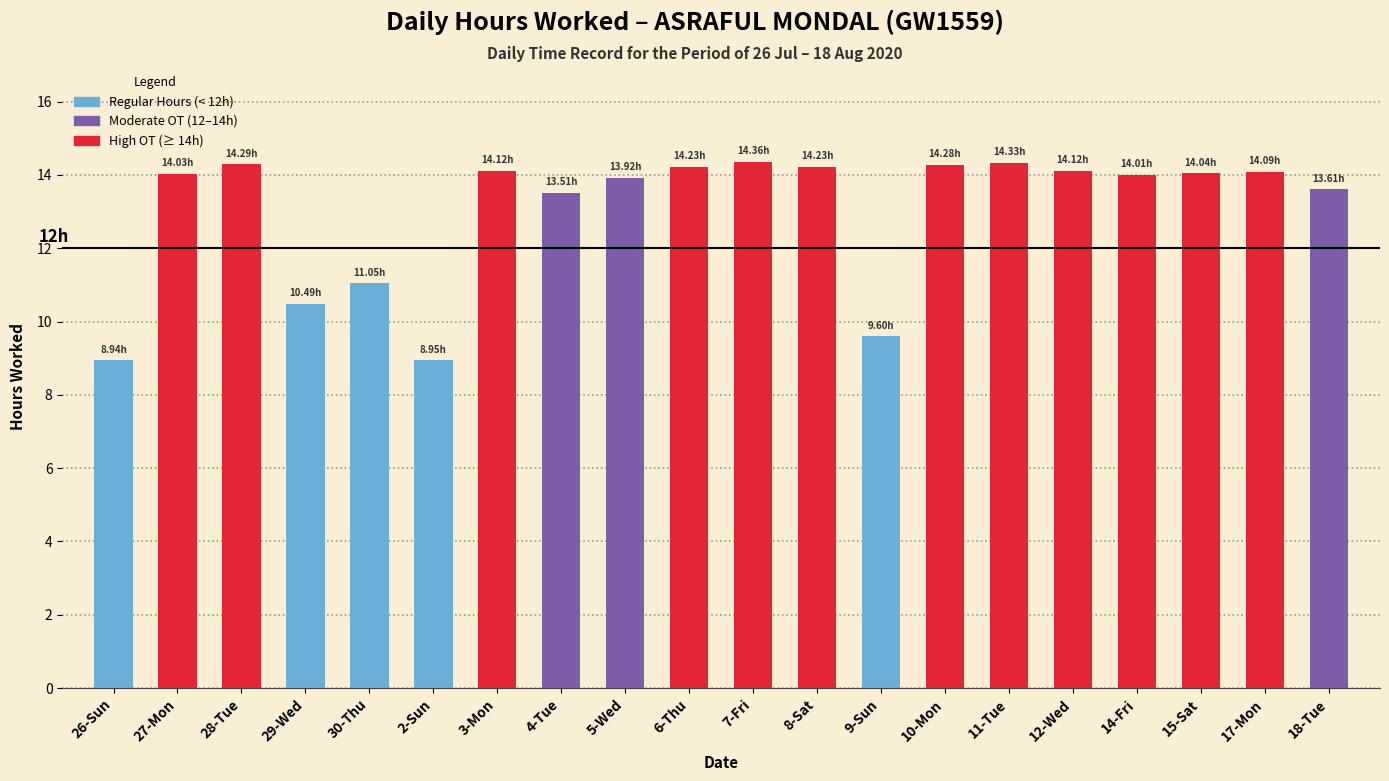

What is the difference between the maximum and minimum values?

5.4